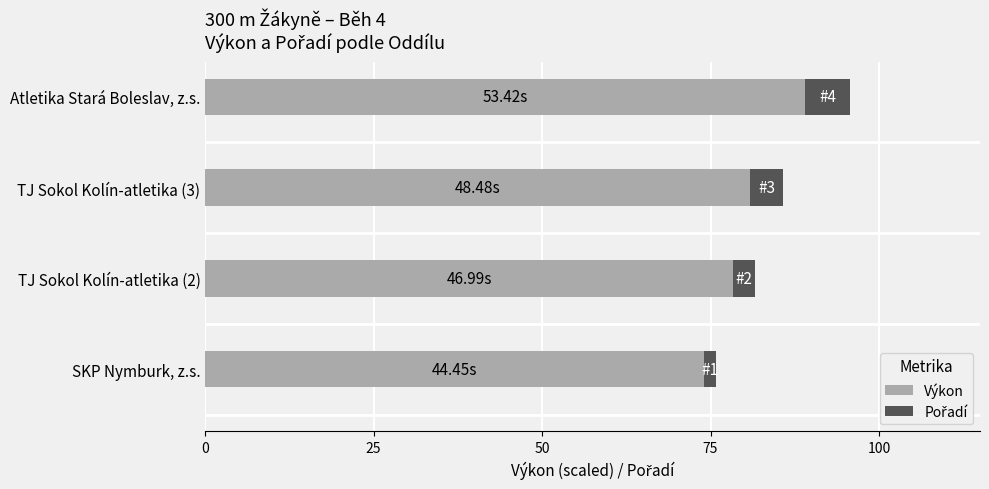

At which category is the sum across all series the highest?

Atletika Stará Boleslav, z.s.